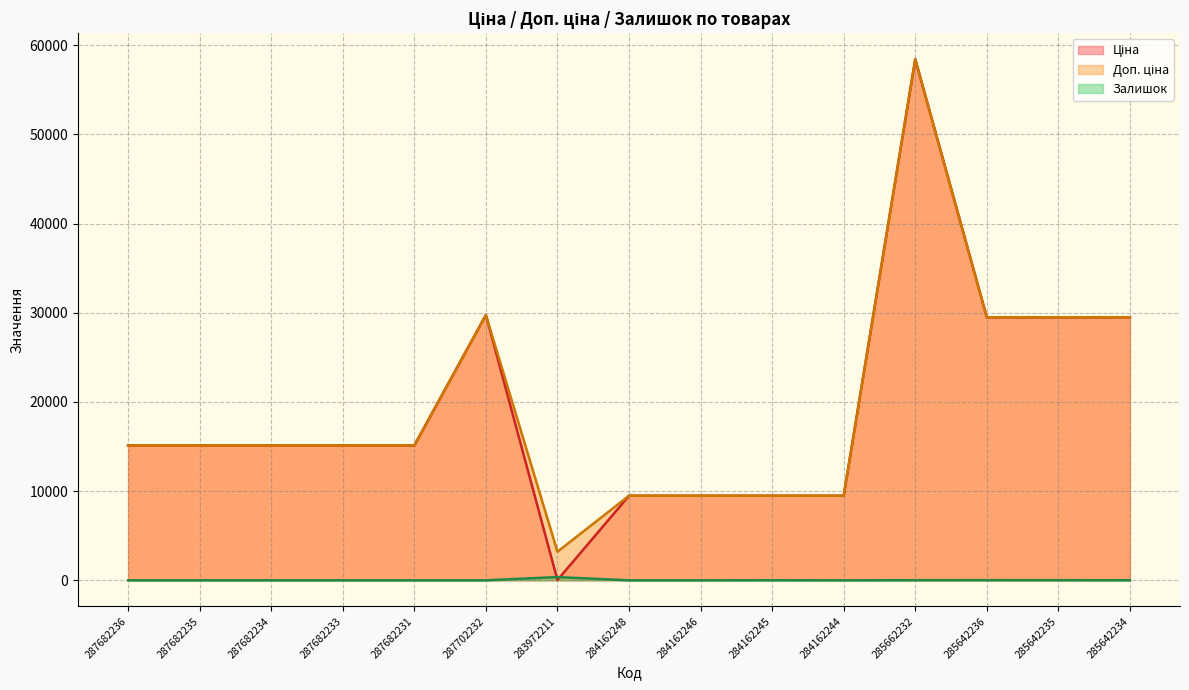

True or false: Доп. ціна and Залишок cross at least once.

False